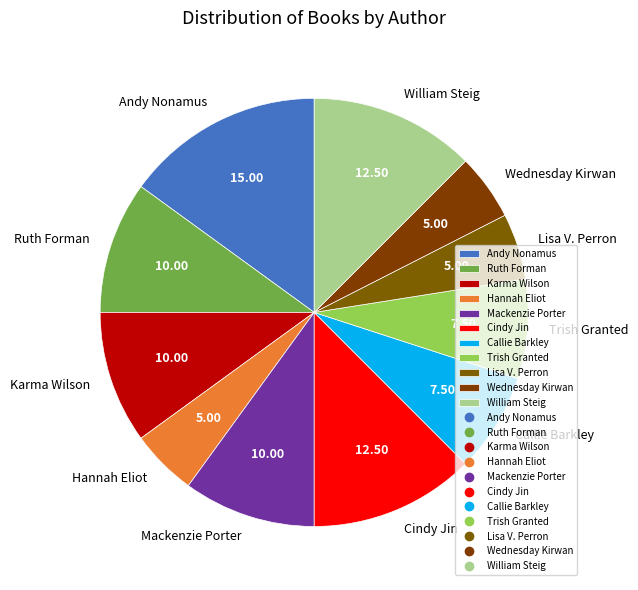

Which category has the biggest portion of the pie?

Andy Nonamus